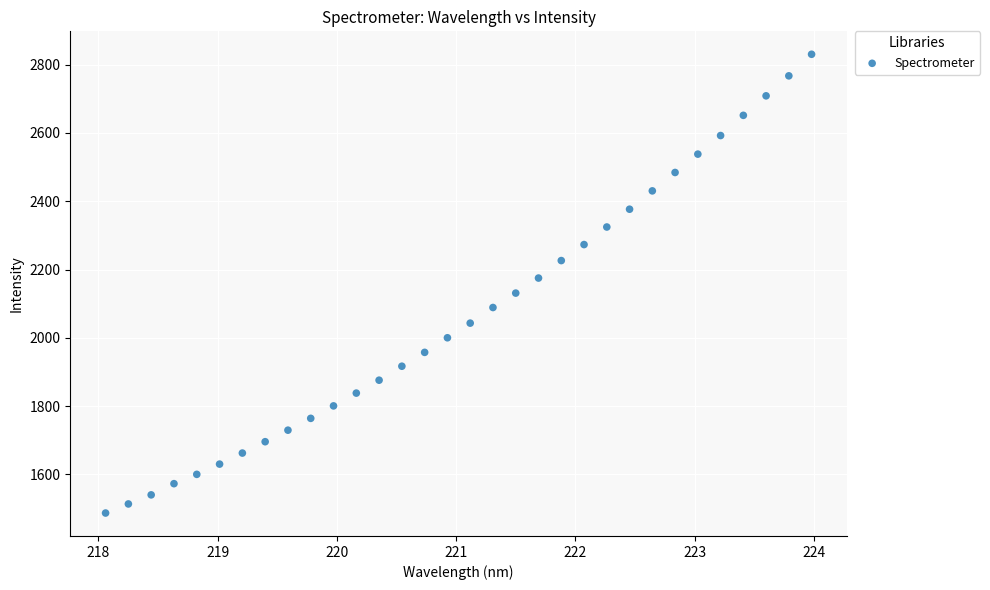

What is the range of Y values (max minus min)?

1343.5